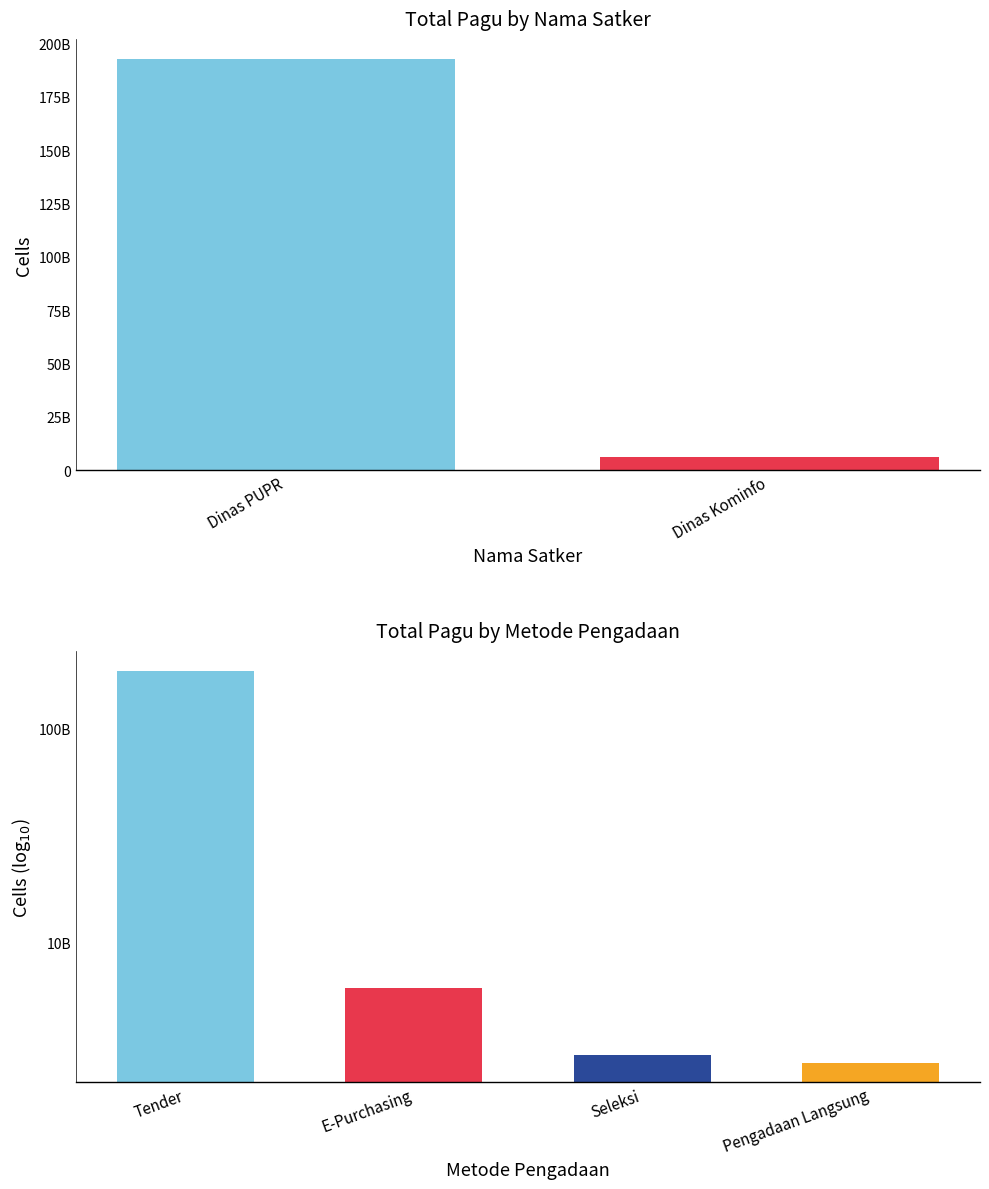

How many distinct data groups are displayed?

1